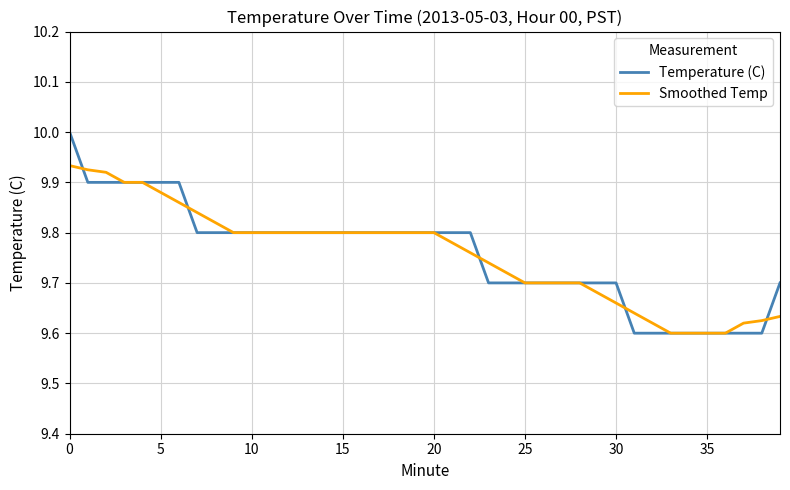

What is the greatest value displayed?

10.0